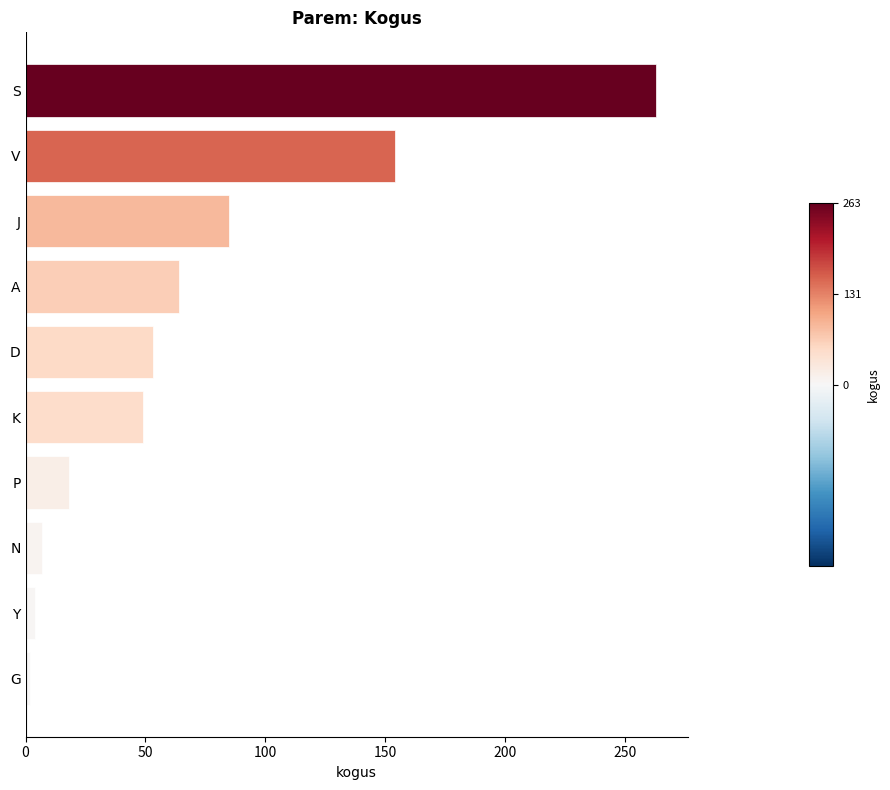

The chart shows a value of 72 at D. True or false?

False